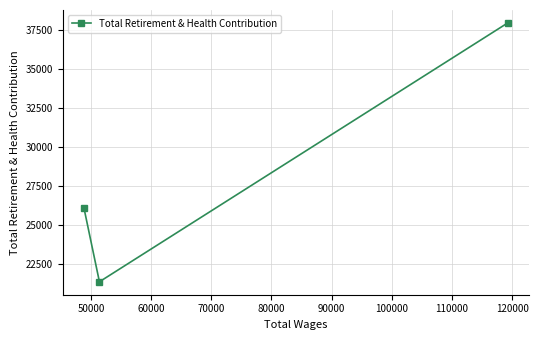

How many series are shown in this chart?

1